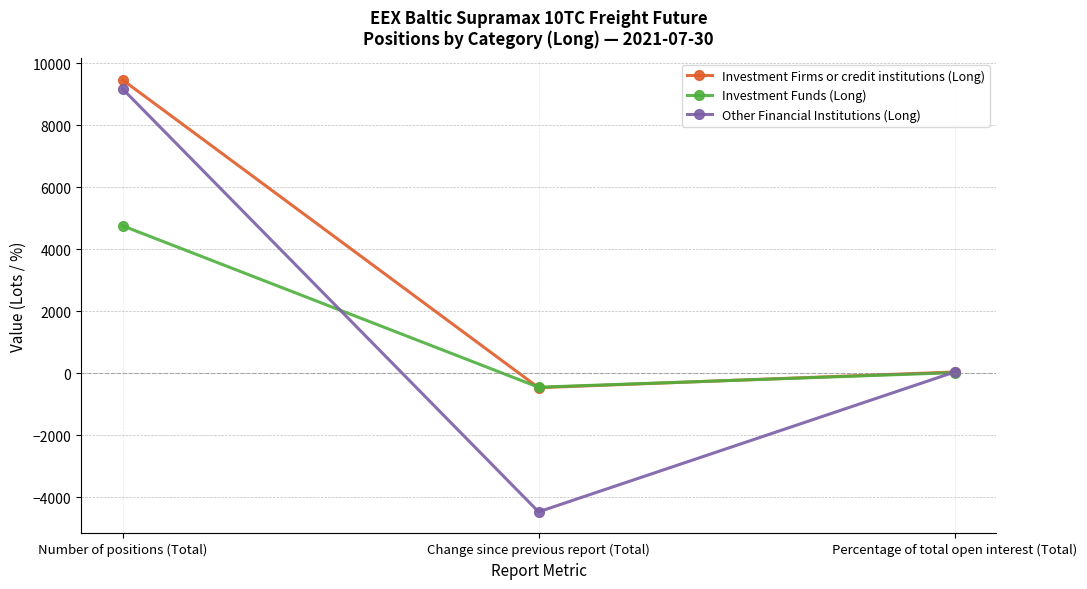

Which category has the highest value in the Investment Funds (Long) series?

Number of positions (Total)